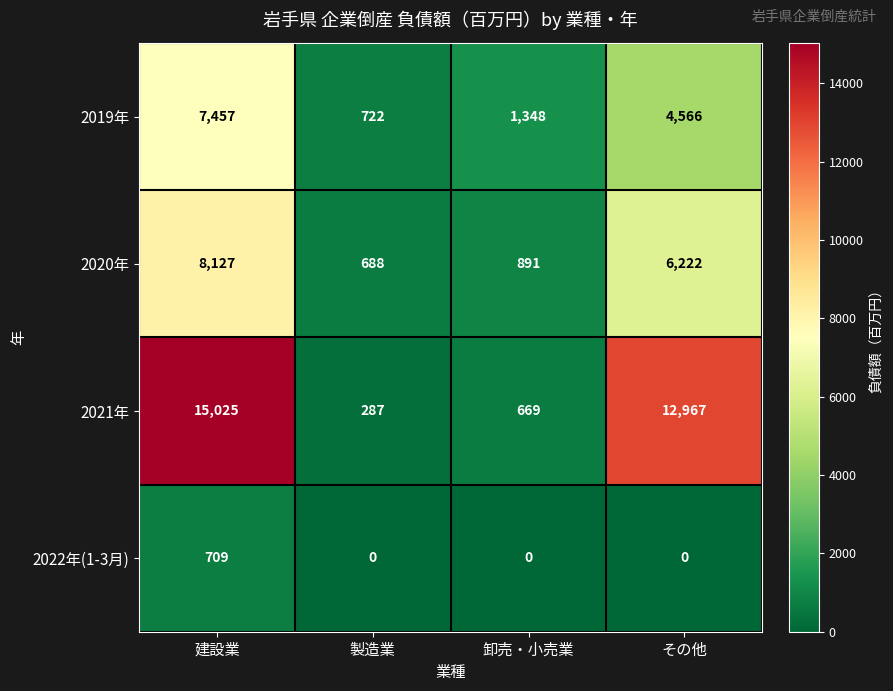

The value of 2019年 at 製造業 is 1177. True or false?

False